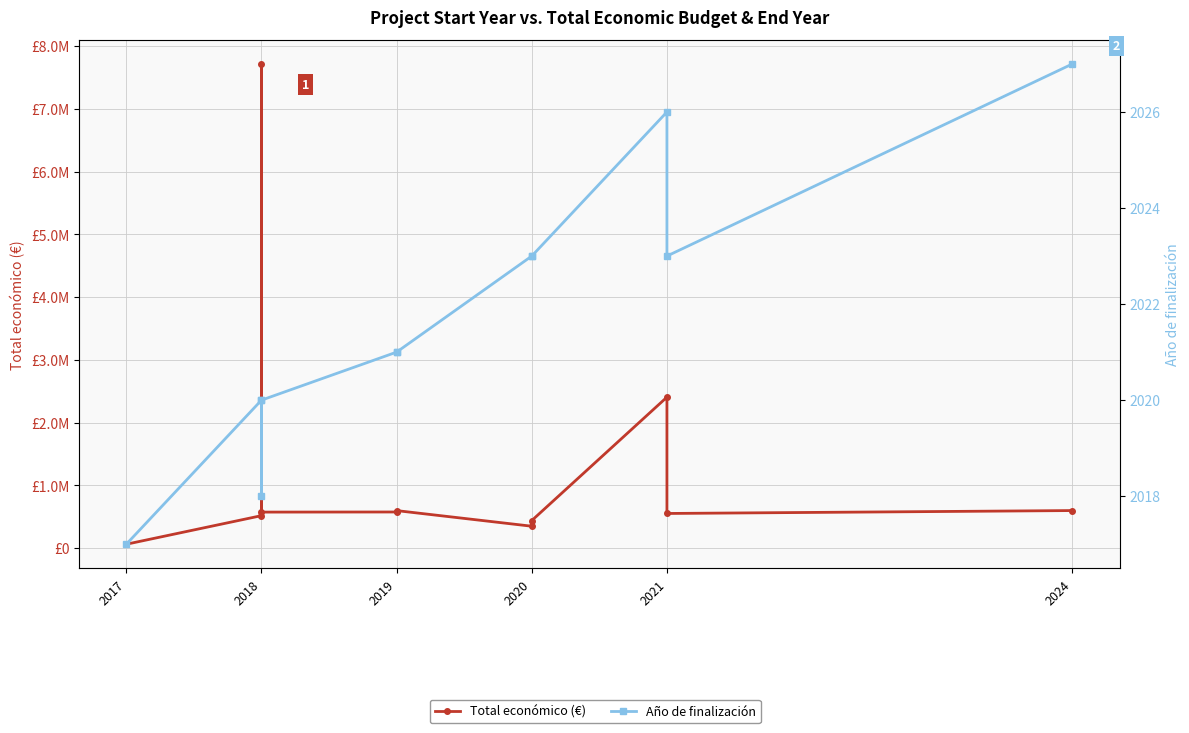

Rank the series by their average value, from lowest to highest.

Año de finalización, Total económico (€)